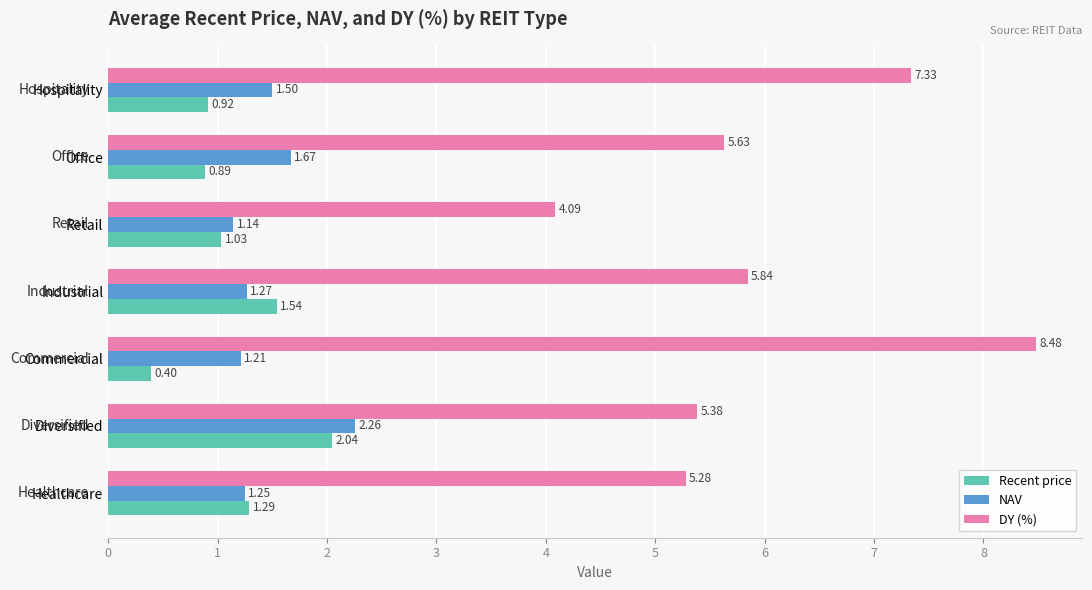

What is the sum of the DY (%) values at Healthcare and Commercial?

13.8